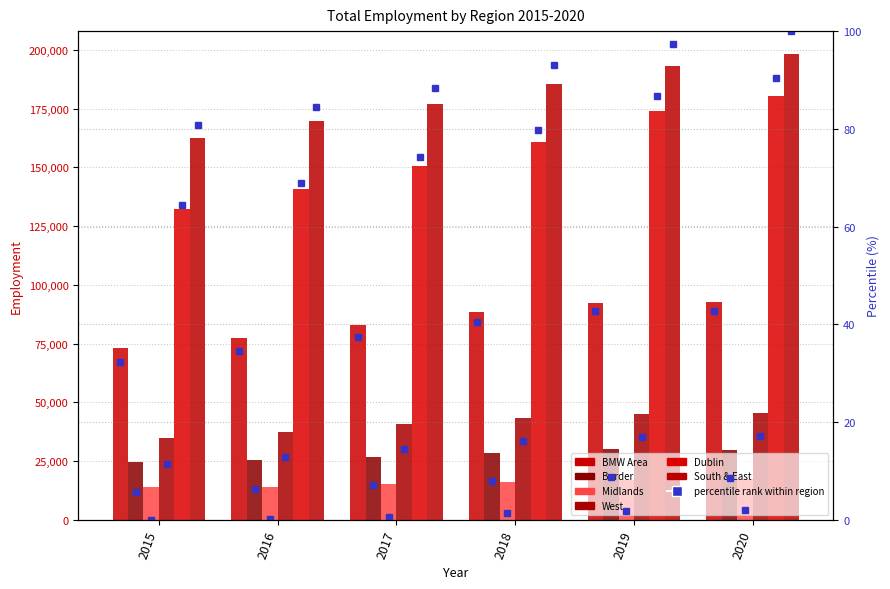

Which series has the largest total across all categories?

South & East